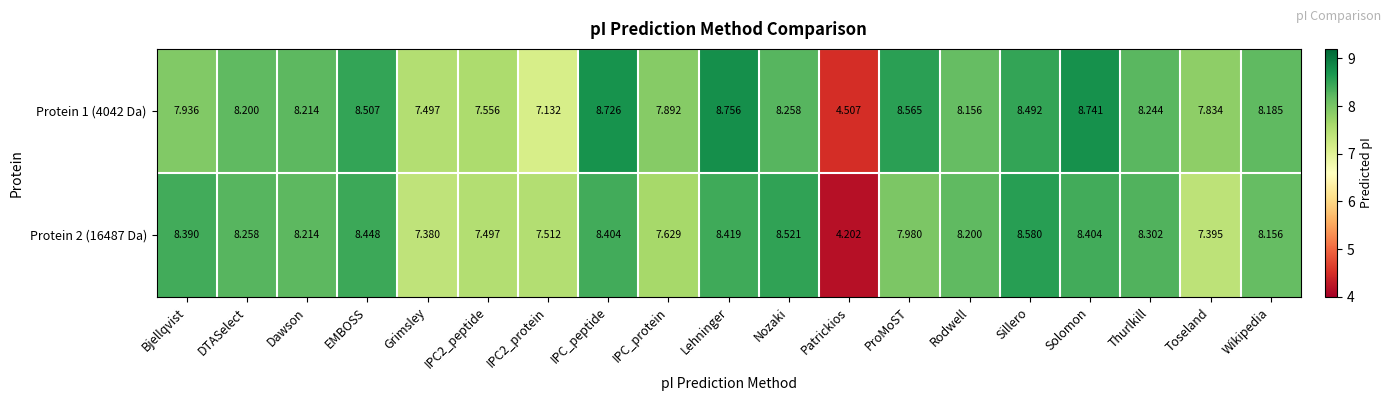

At which category is the sum across all series the highest?

Lehninger